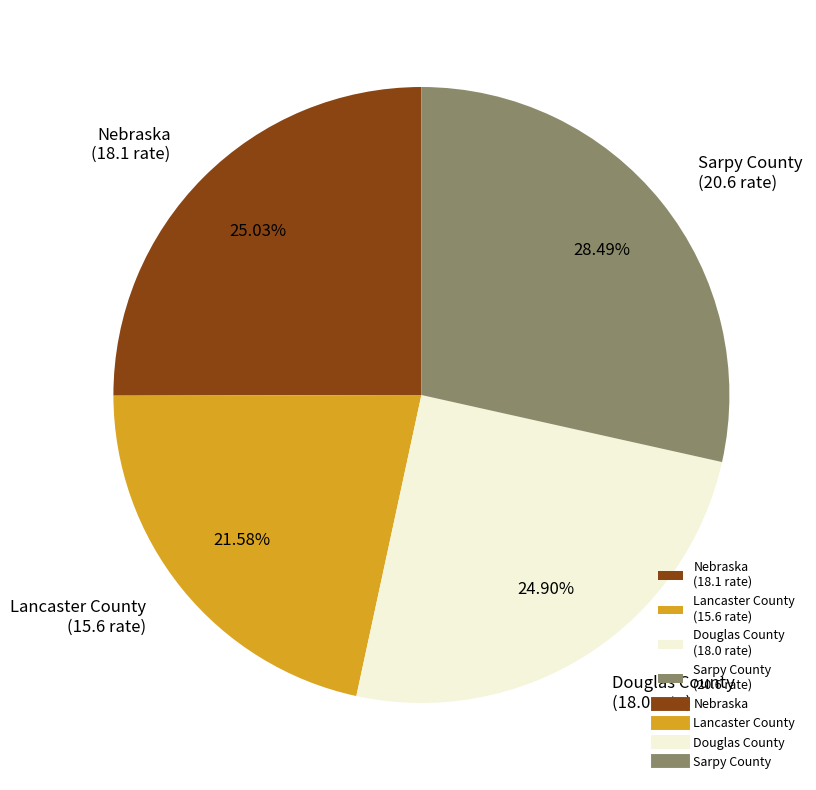

Which category has the biggest portion of the pie?

Sarpy County